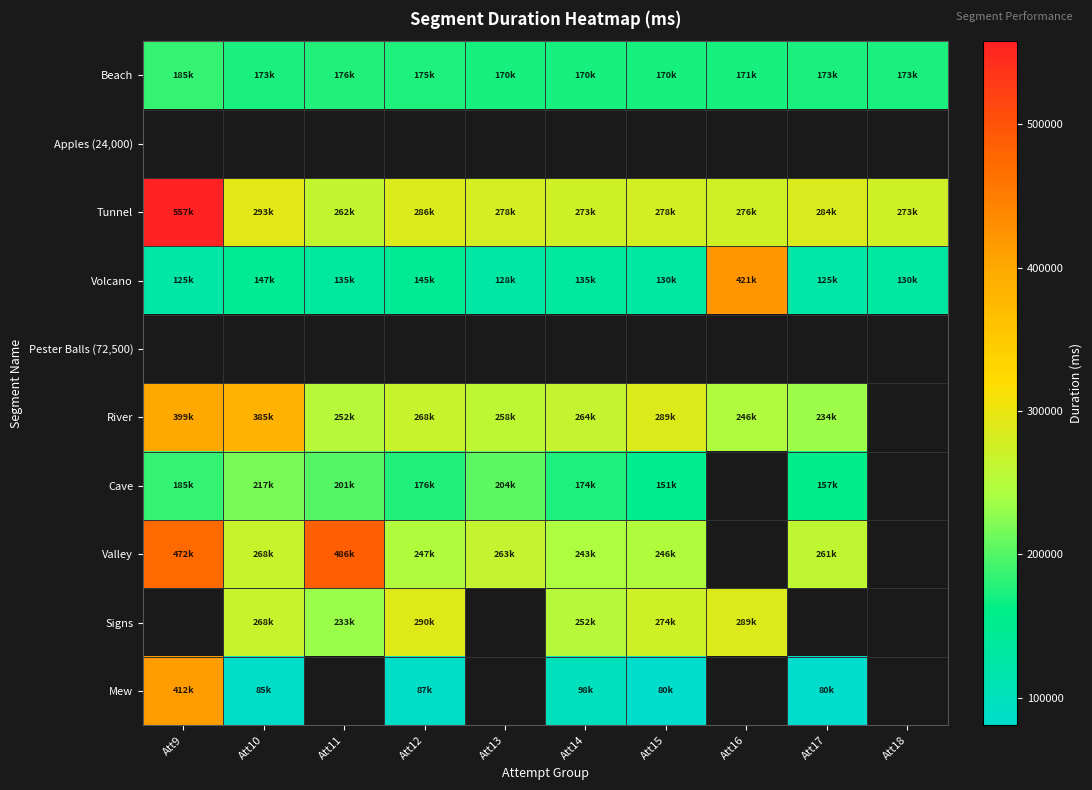

Reading right to left, list all the values displayed in this chart.

Beach: Att18=173163	Att17=173745	Att16=171117	Att15=170380	Att14=170380	Att13=170380	Att12=175088	Att11=176445	Att10=173749	Att9=185527
Apples (24,000): Att18=0	Att17=0	Att16=0	Att15=0	Att14=0	Att13=0	Att12=0	Att11=0	Att10=0	Att9=0
Tunnel: Att18=273138	Att17=284293	Att16=276249	Att15=278216	Att14=273489	Att13=278416	Att12=286316	Att11=262973	Att10=293728	Att9=557894
Volcano: Att18=130169	Att17=125441	Att16=421387	Att15=130993	Att14=135162	Att13=128233	Att12=145399	Att11=135558	Att10=147680	Att9=125725
Pester Balls (72,500): Att18=0	Att17=0	Att16=0	Att15=0	Att14=0	Att13=0	Att12=0	Att11=0	Att10=0	Att9=0
River: Att18=0	Att17=234115	Att16=246612	Att15=289267	Att14=264815	Att13=258103	Att12=268740	Att11=252387	Att10=385141	Att9=399801
Cave: Att18=0	Att17=157896	Att16=0	Att15=151647	Att14=174259	Att13=204581	Att12=176676	Att11=201826	Att10=217762	Att9=185541
Valley: Att18=0	Att17=261140	Att16=0	Att15=246836	Att14=243257	Att13=263634	Att12=247199	Att11=486232	Att10=268463	Att9=472742
Signs: Att18=0	Att17=0	Att16=289437	Att15=274068	Att14=252861	Att13=0	Att12=290378	Att11=233365	Att10=268134	Att9=0
Mew: Att18=0	Att17=80777	Att16=0	Att15=80831	Att14=98622	Att13=0	Att12=87233	Att11=0	Att10=85658	Att9=412607